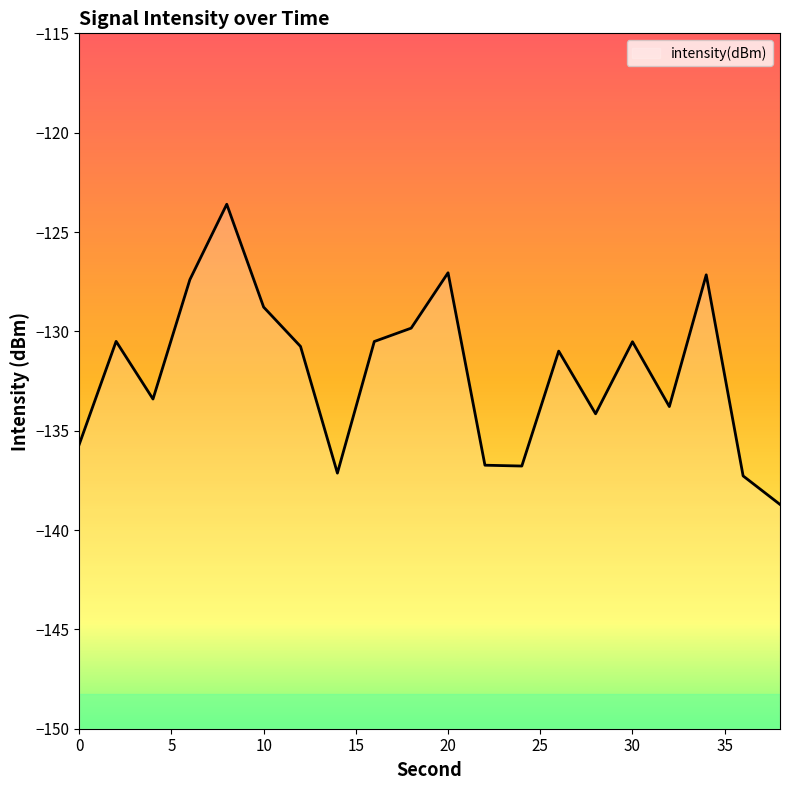

Reading right to left, list all the values displayed in this chart.

-138.7	-137.3	-127.2	-133.8	-130.5	-134.1	-131.0	-136.8	-136.7	-127.1	-129.8	-130.5	-137.1	-130.8	-128.8	-123.6	-127.4	-133.4	-130.5	-135.7